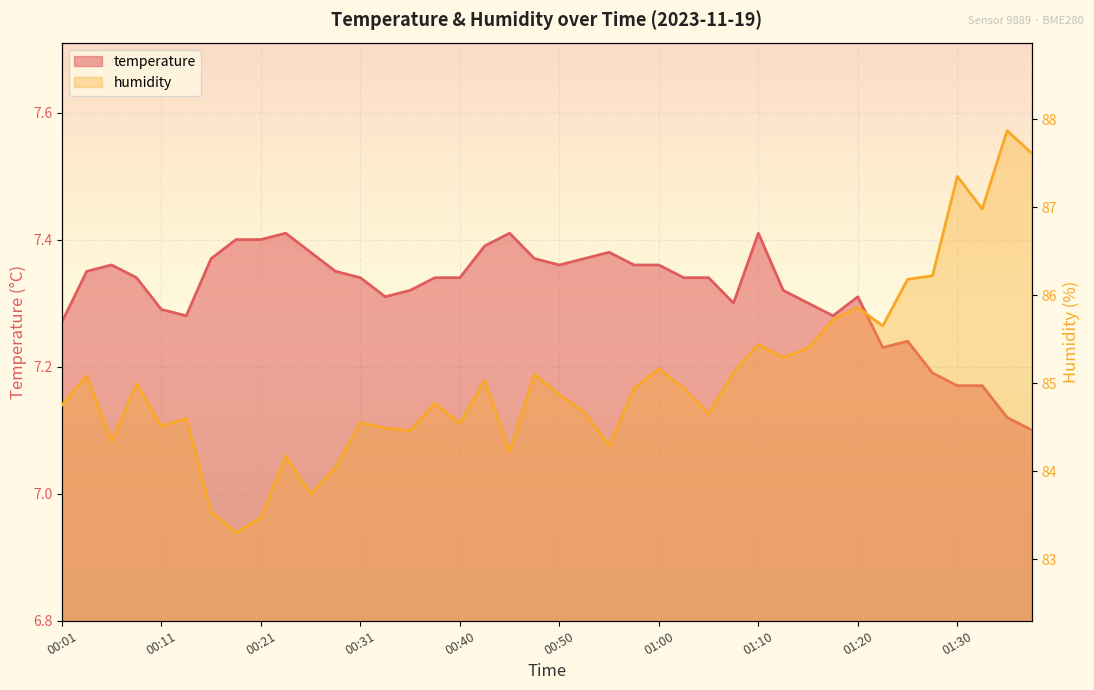

At which label does humidity first exceed 84?

00:01